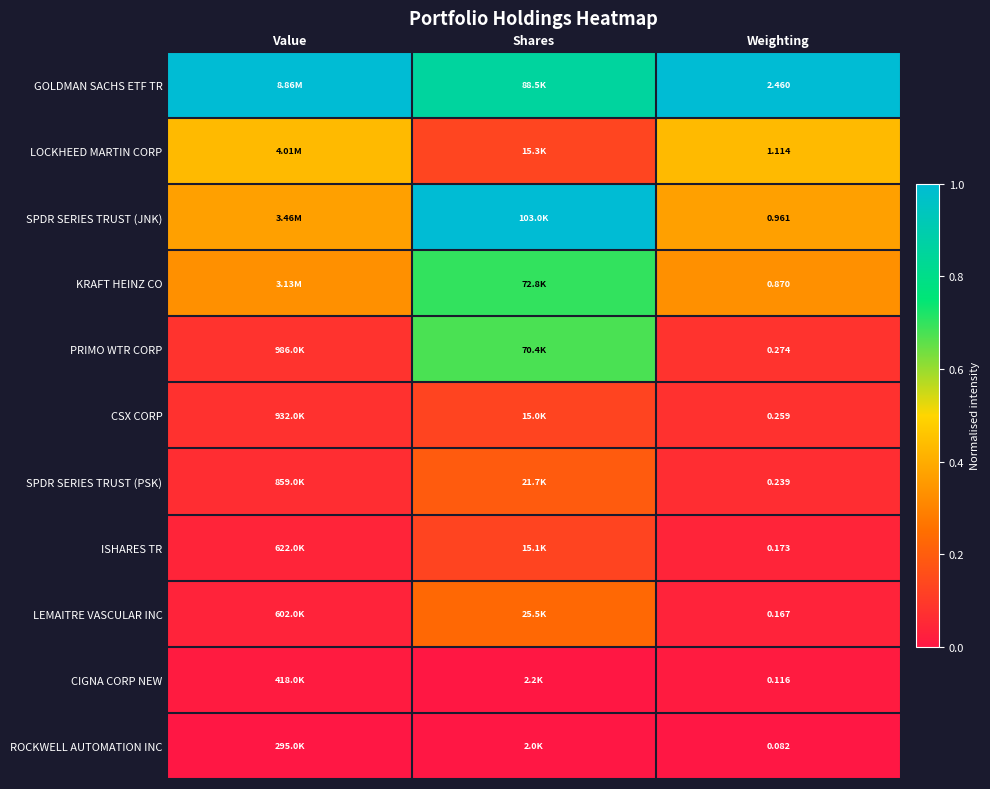

At Weighting, list the series in order from smallest to largest.

ROCKWELL AUTOMATION INC, CIGNA CORP NEW, LEMAITRE VASCULAR INC, ISHARES TR, SPDR SERIES TRUST (PSK), CSX CORP, PRIMO WTR CORP, KRAFT HEINZ CO, SPDR SERIES TRUST (JNK), LOCKHEED MARTIN CORP, GOLDMAN SACHS ETF TR